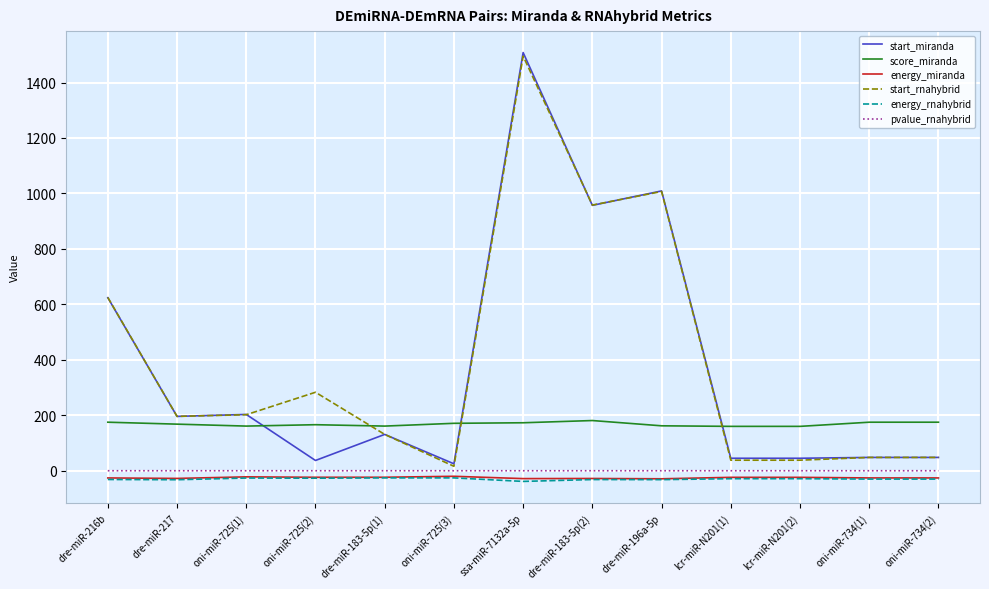

True or false: energy_rnahybrid and start_miranda intersect in this chart.

False